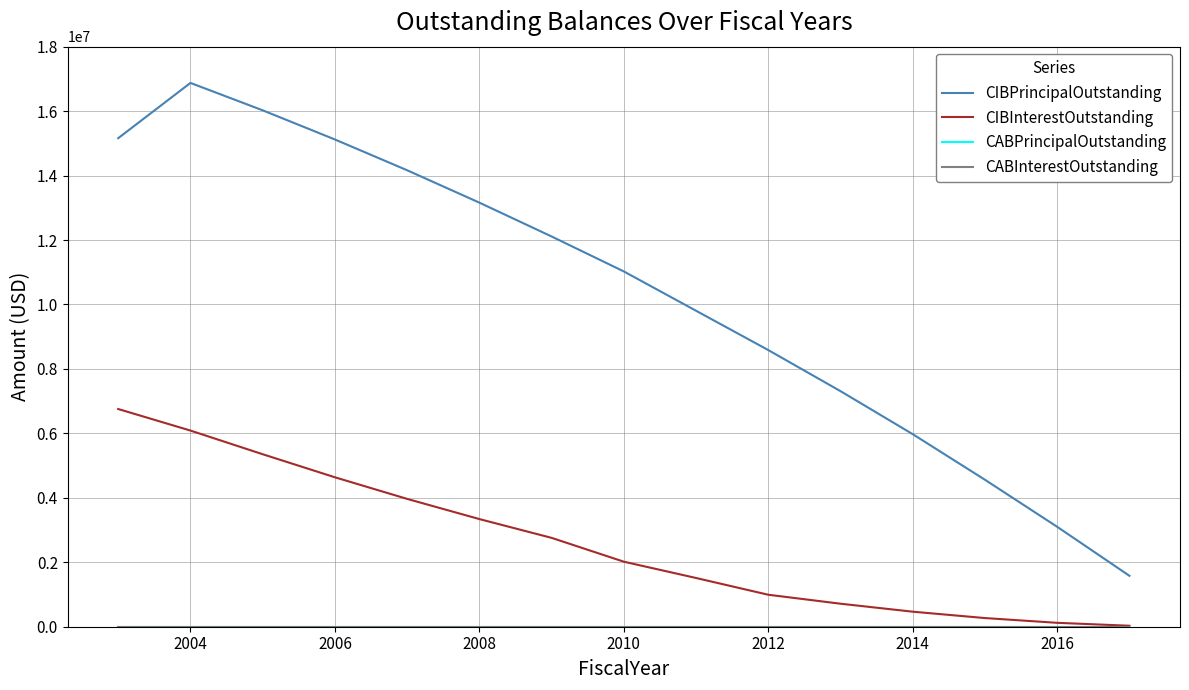

Is this an area chart (filled region under the line)?

No